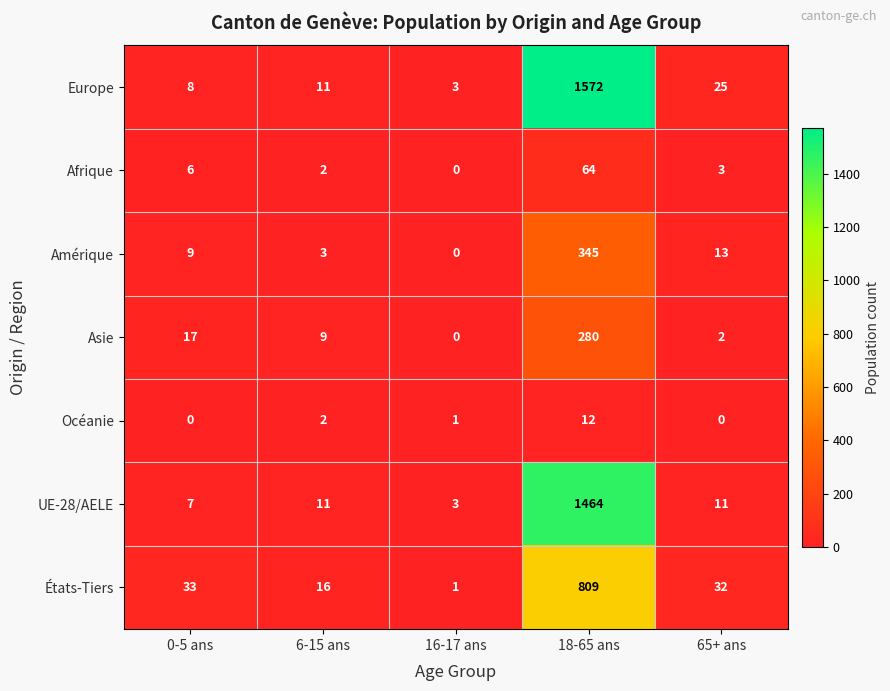

At 18-65 ans, list the series in order from smallest to largest.

Océanie, Afrique, Asie, Amérique, États-Tiers, UE-28/AELE, Europe